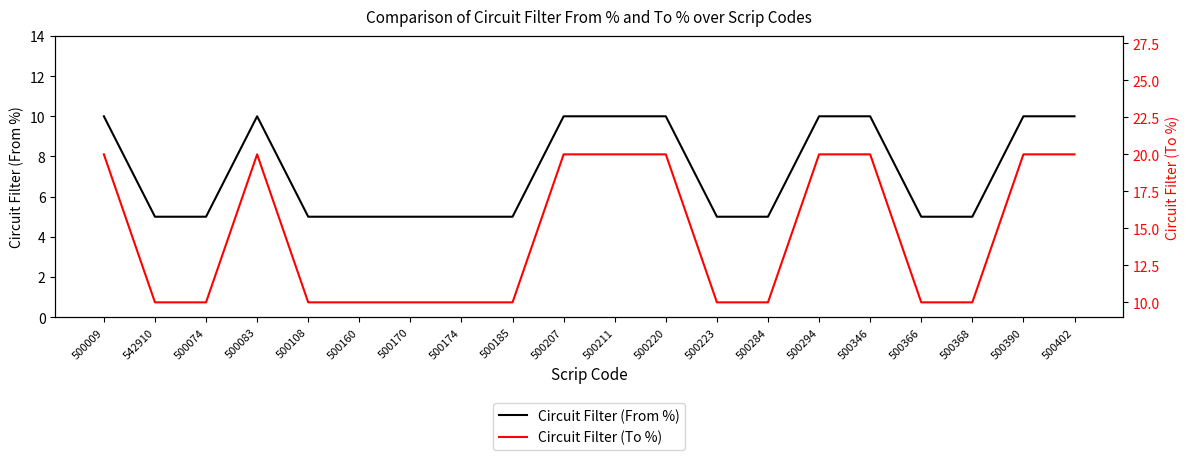

True or false: Circuit Filter (To %) has more than 1 interior local peaks.

False